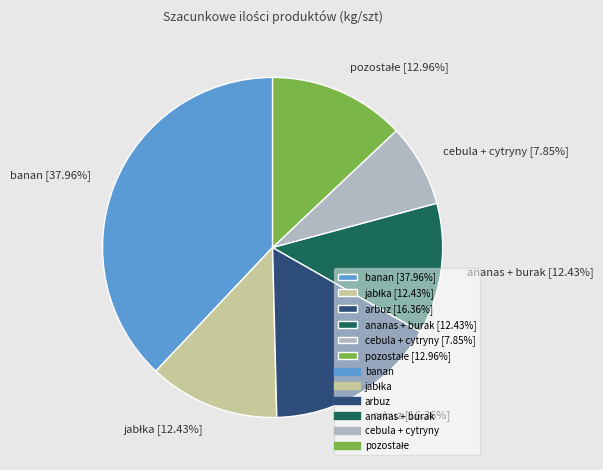

Is ananas + burak [12.43%] the majority of the pie?

No